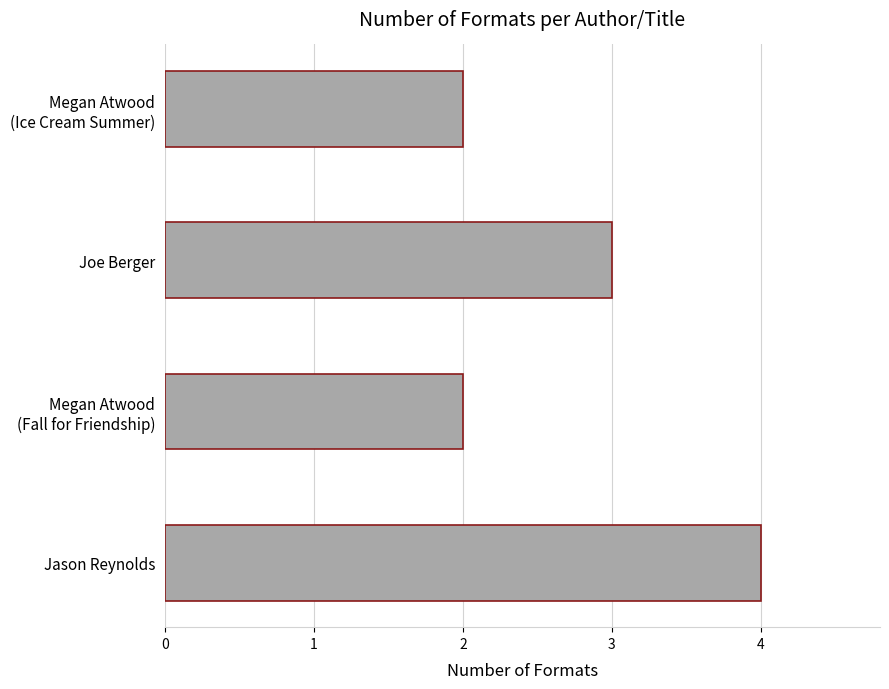

Approximately how many times larger is the value at Jason Reynolds compared to Joe Berger?

1.3